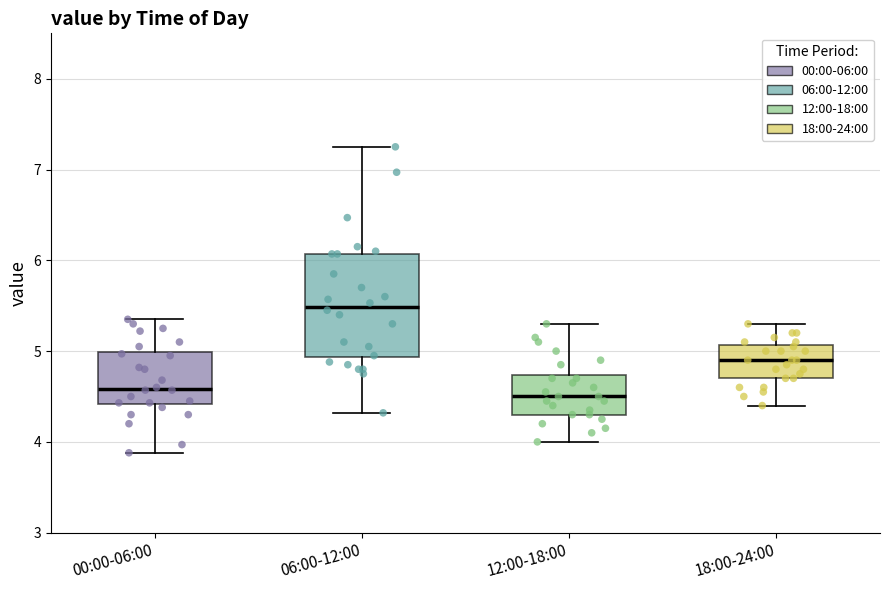

Reading left to right, transcribe this box plot: for each box, give where its median line is, the range the box spans, and where its two whiskers end, as read against the y-axis. The values are not printed on the chart, so give them approximately, as read against the axis.

00:00-06:00: median 4.6, box 4.4 to 5.0, whiskers 3.9 to 5.4
06:00-12:00: median 5.5, box 4.9 to 6.1, whiskers 4.3 to 7.3
12:00-18:00: median 4.5, box 4.3 to 4.7, whiskers 4.0 to 5.3
18:00-24:00: median 4.9, box 4.7 to 5.1, whiskers 4.4 to 5.3